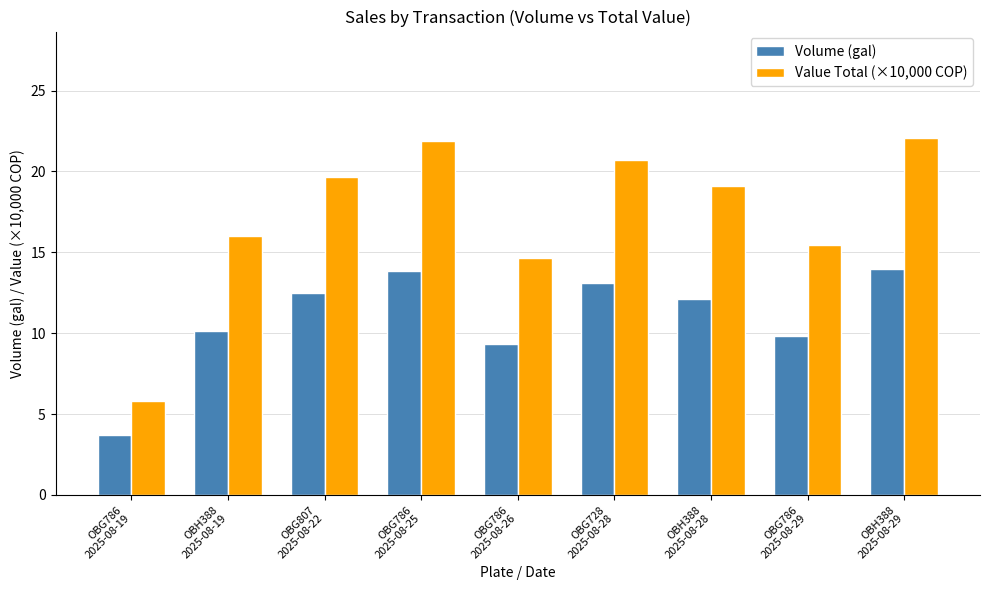

List the series in order of their peak value, highest first.

Value Total (×10,000 COP), Volume (gal)